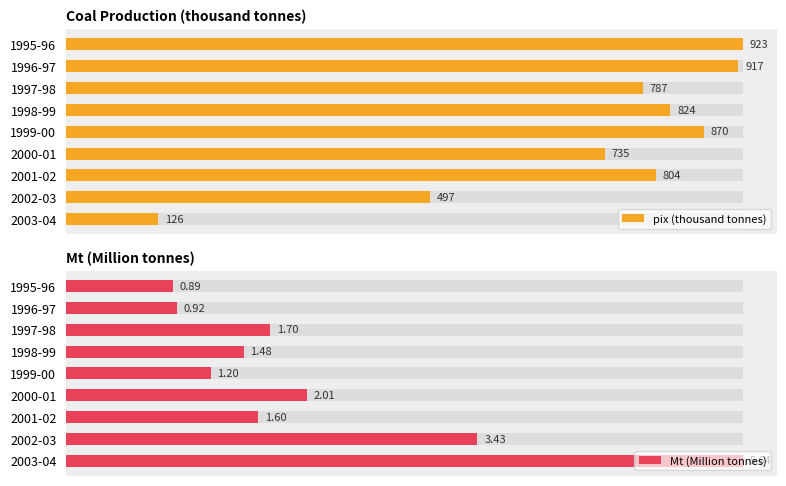

What is the difference between the maximum and minimum values in the Mt (Million tonnes) series?

4.8